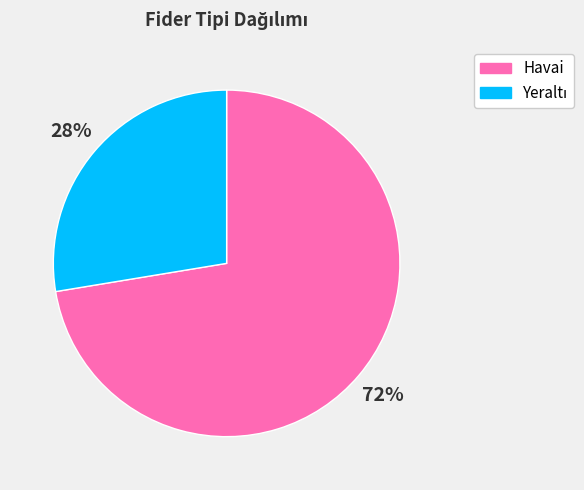

Which category accounts for the majority?

Havai